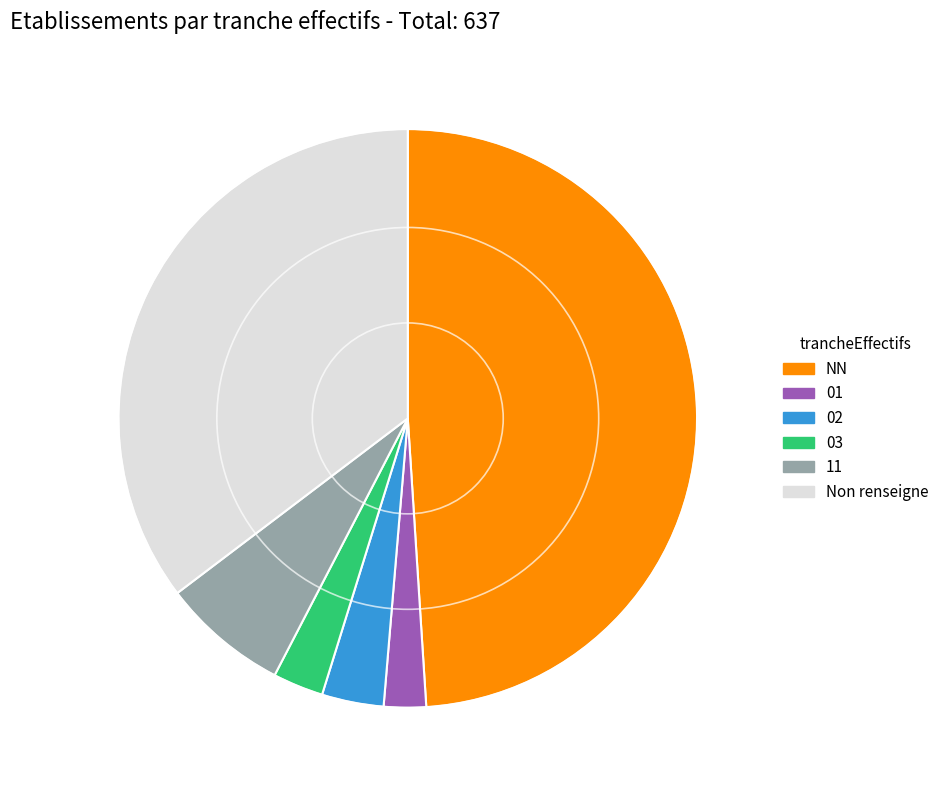

True or false: 03 accounts for 13% of the total.

False